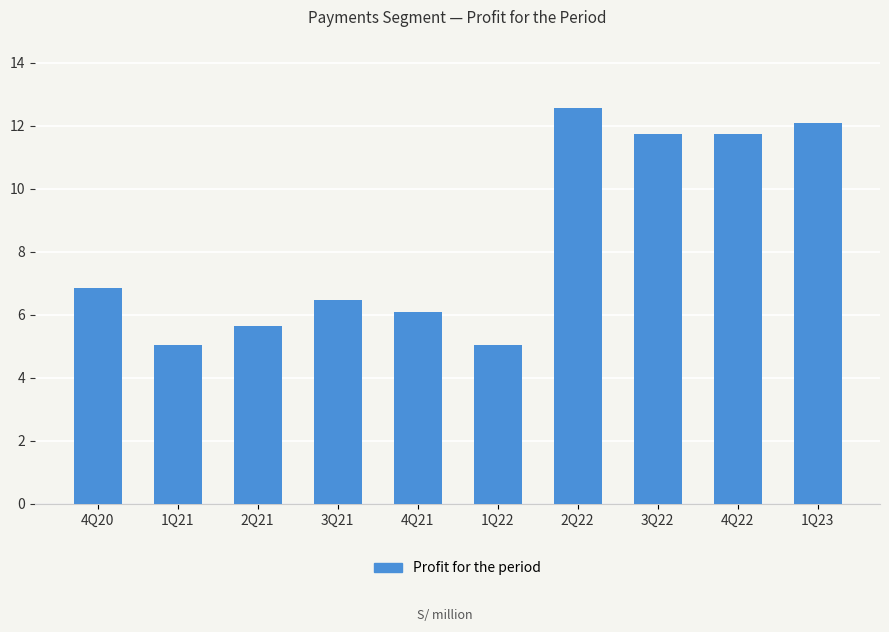

At which label does the data first exceed 6?

4Q20